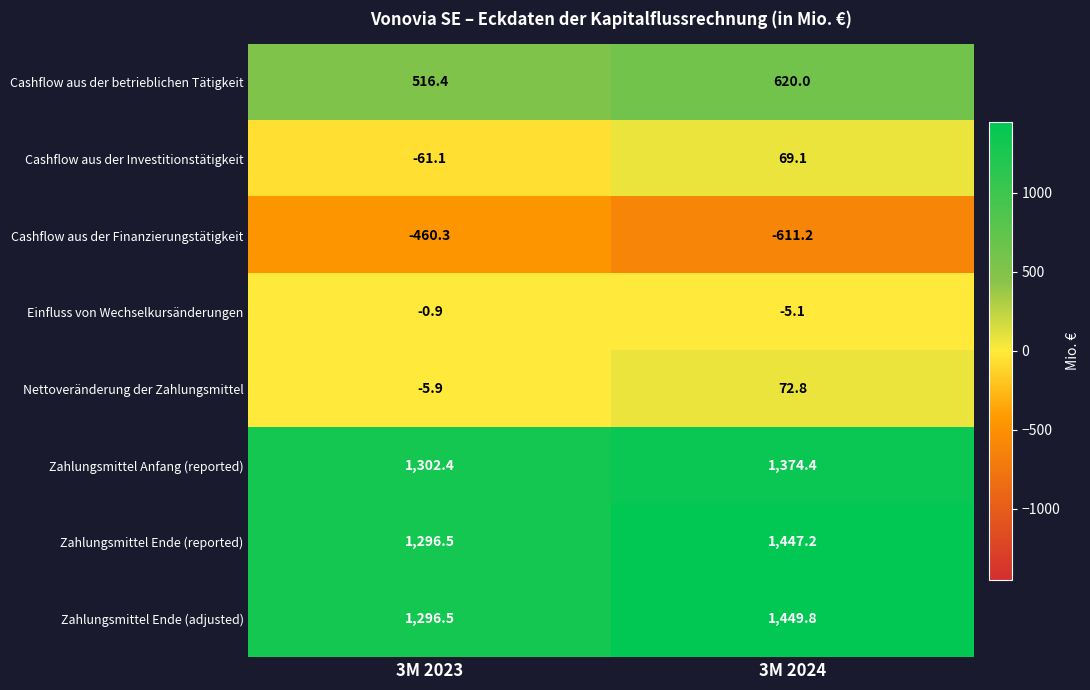

Which category has the highest value in the Einfluss von Wechselkursänderungen series?

3M 2023